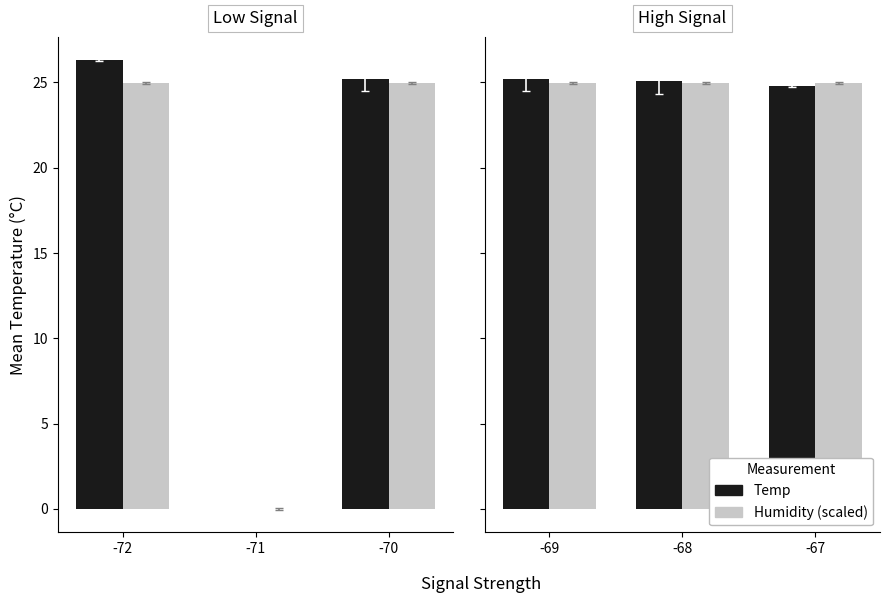

What is the value of the Temp bar at the 3rd from the left?

24.8